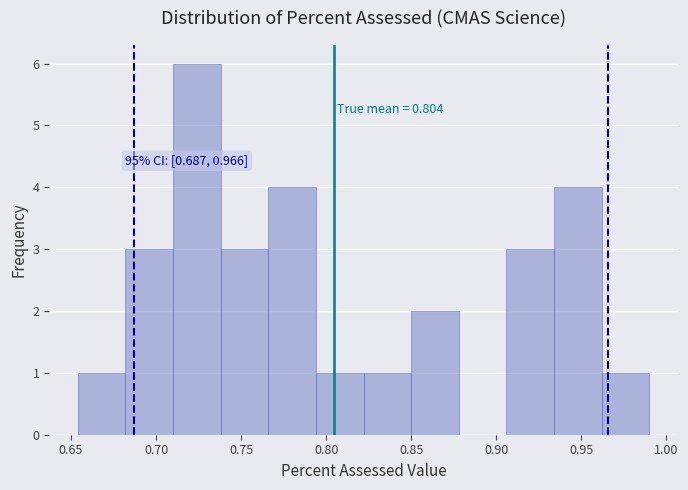

Which range on the x-axis has the tallest bar?

0.710 to 0.738